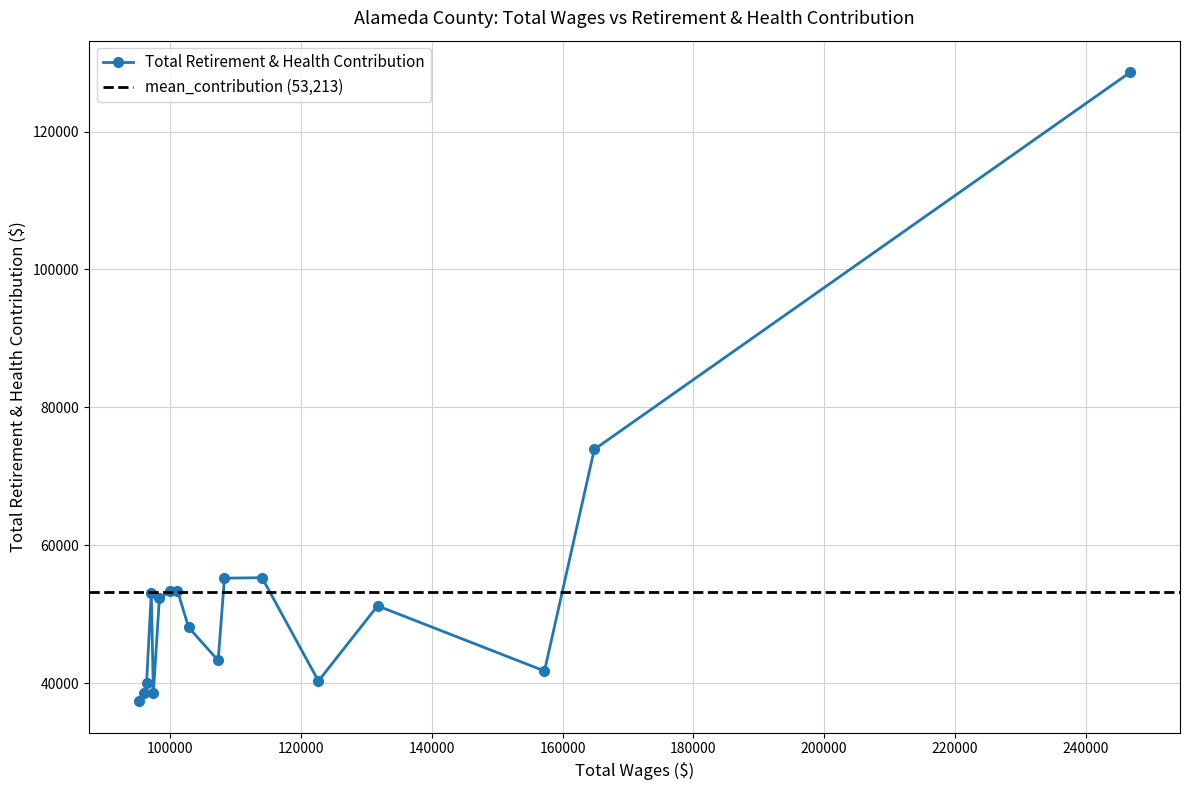

Reading left to right, list all the values displayed in this chart.

95176=37392	96036=38548	96402=40039	97126=53124	97442=38594	98364=52306	100053=53372	101121=53437	102834=48098	107347=43306	108311=55244	114057=55303	122677=40328	131718=51227	157238=41779	164851=73909	246816=128609